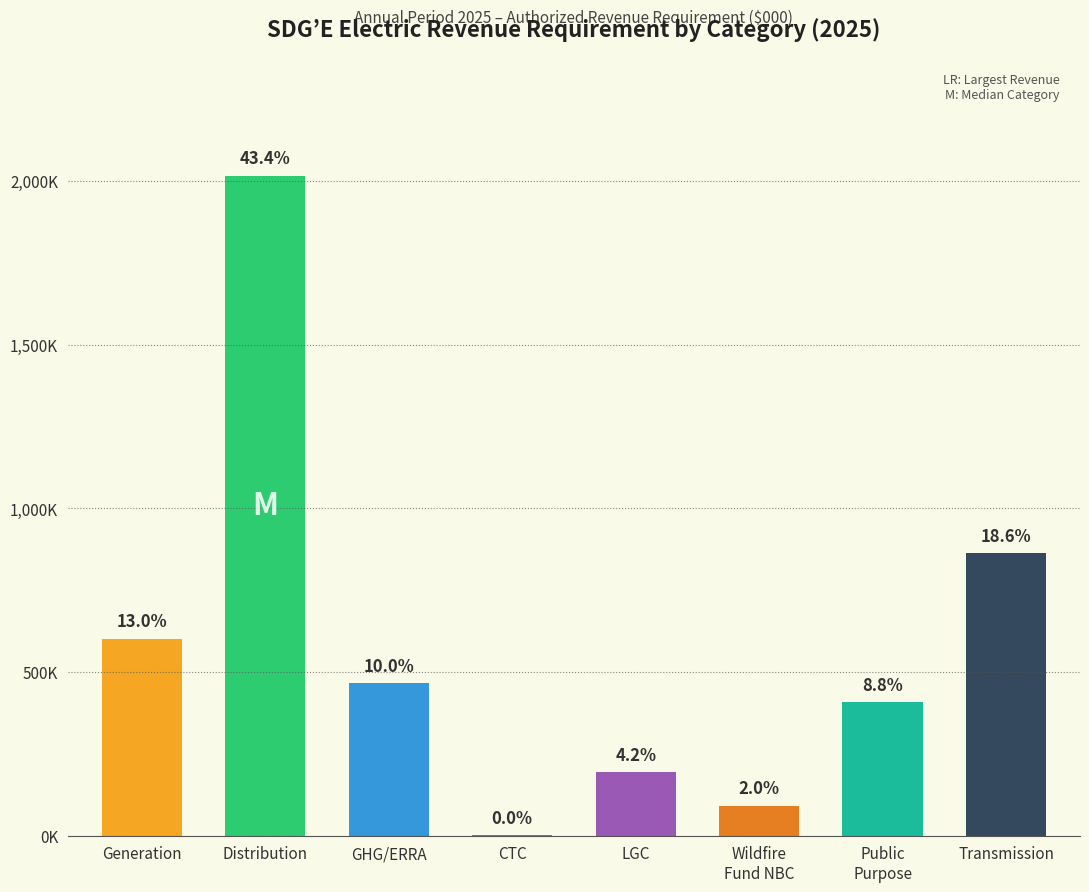

Are the bars grouped side by side (vs. stacked)?

No